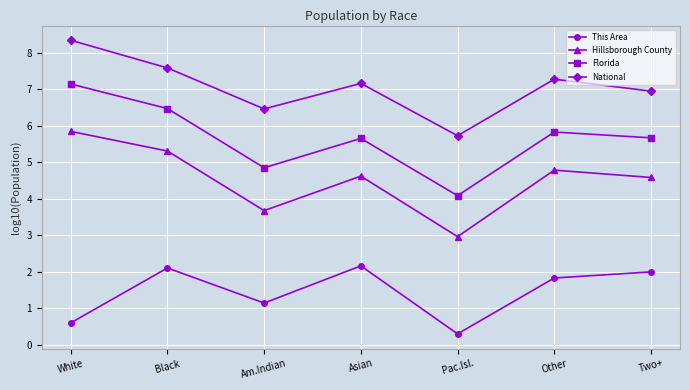

What is the total value across all series at Am.Indian?

16.1